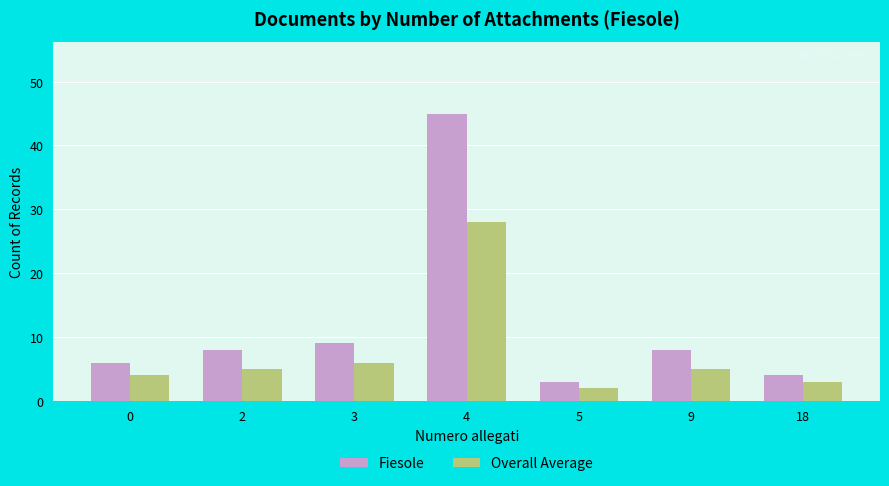

Which series has the widest spread of values?

Fiesole